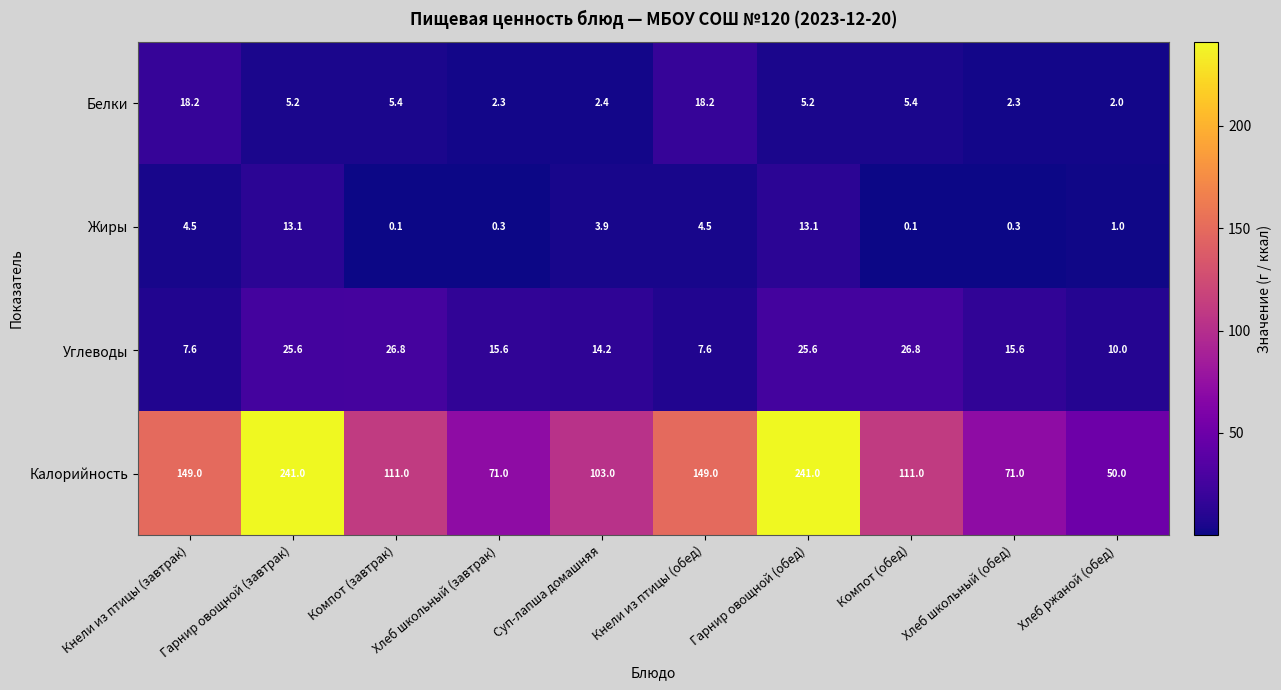

How many data points in Углеводы are above 15?

6